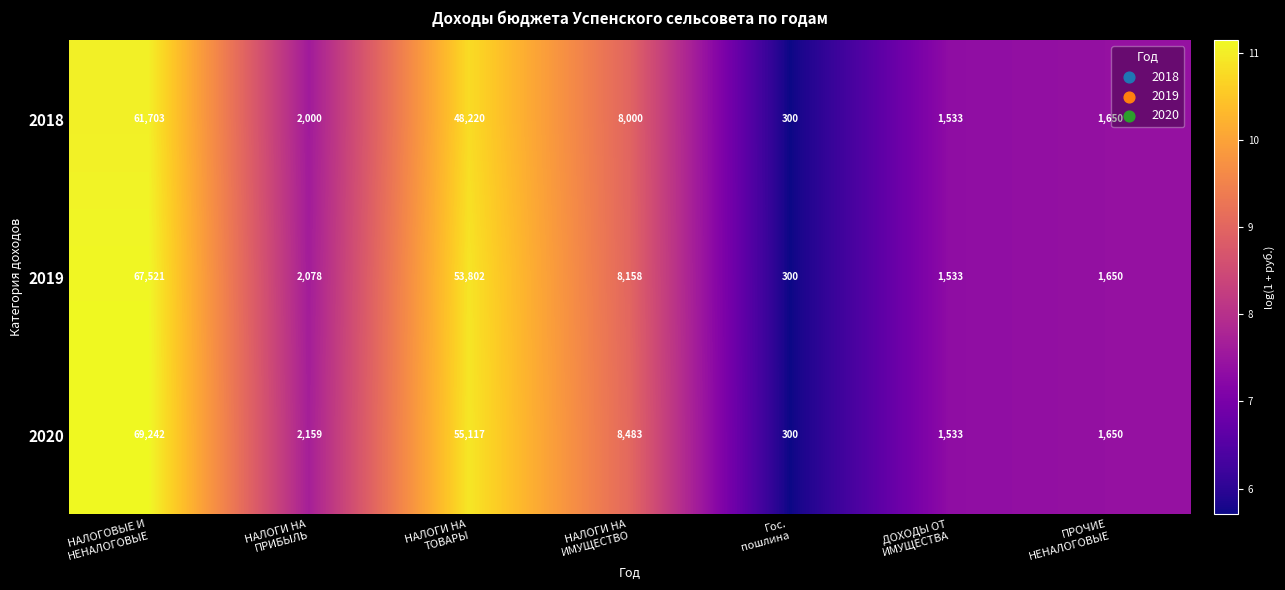

Which series has the largest total across all categories?

2020